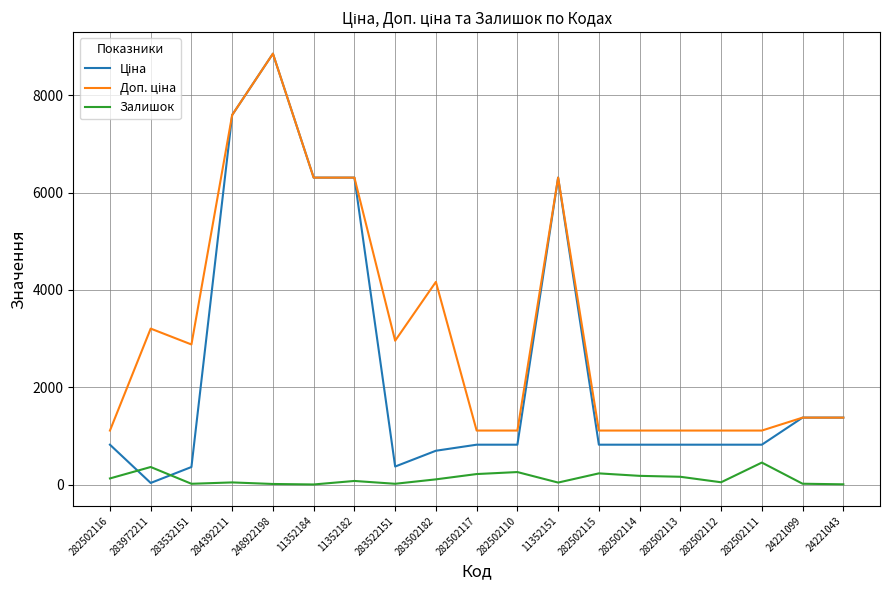

The value of Залишок at 282502110 is 256.0. True or false?

True